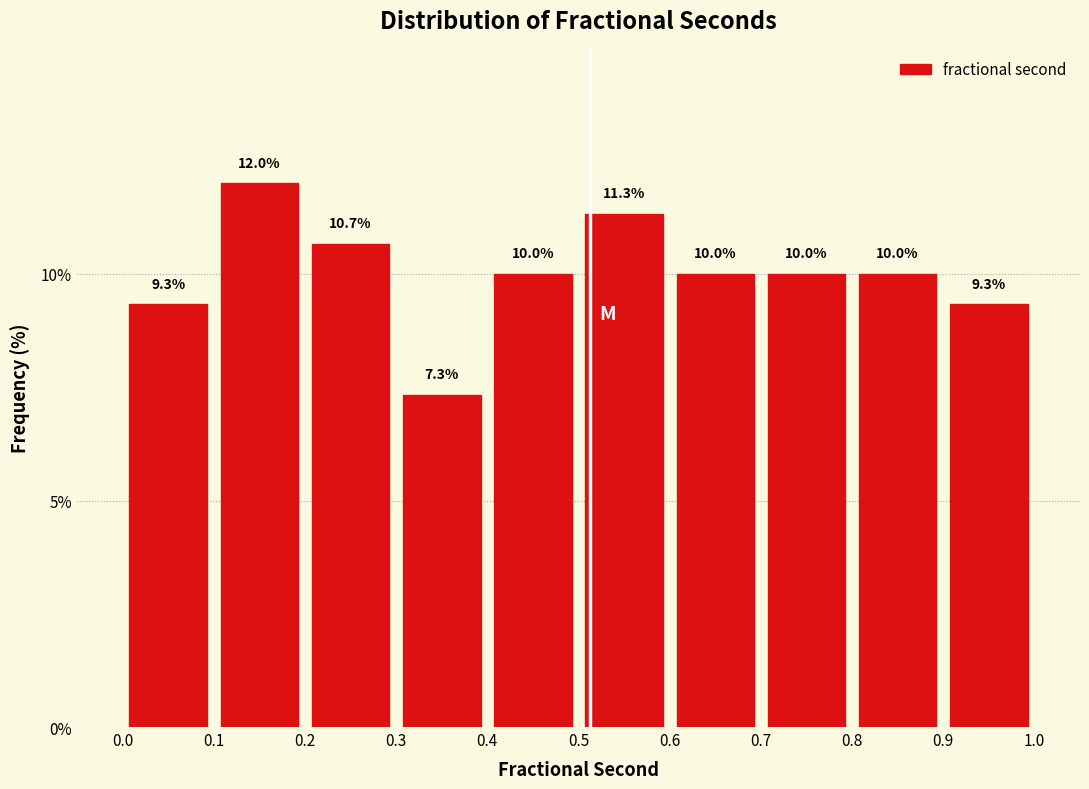

Over which range of the x-axis is the bar tallest?

0.1 to 0.2